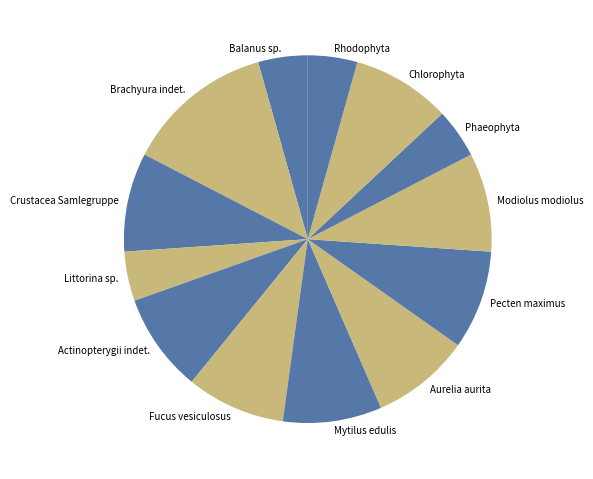

Is Rhodophyta the majority of the pie?

No